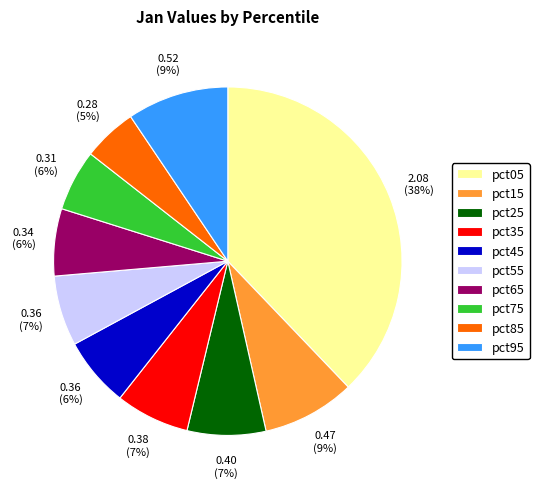

To the nearest percent, what percentage of the pie is pct95?

9%